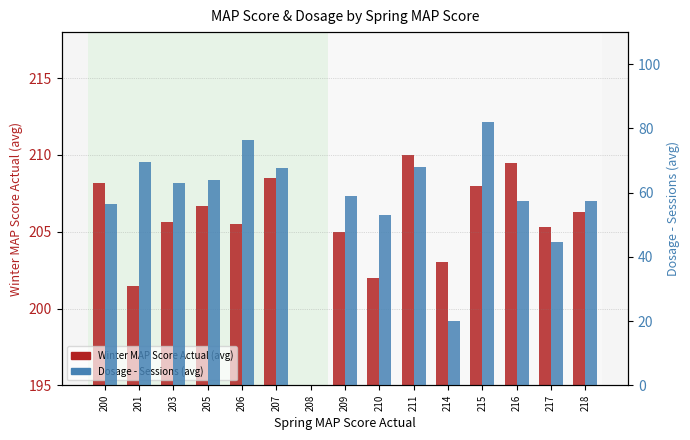

The Dosage - Sessions (avg) series shows 27.0 at 214. True or false?

False